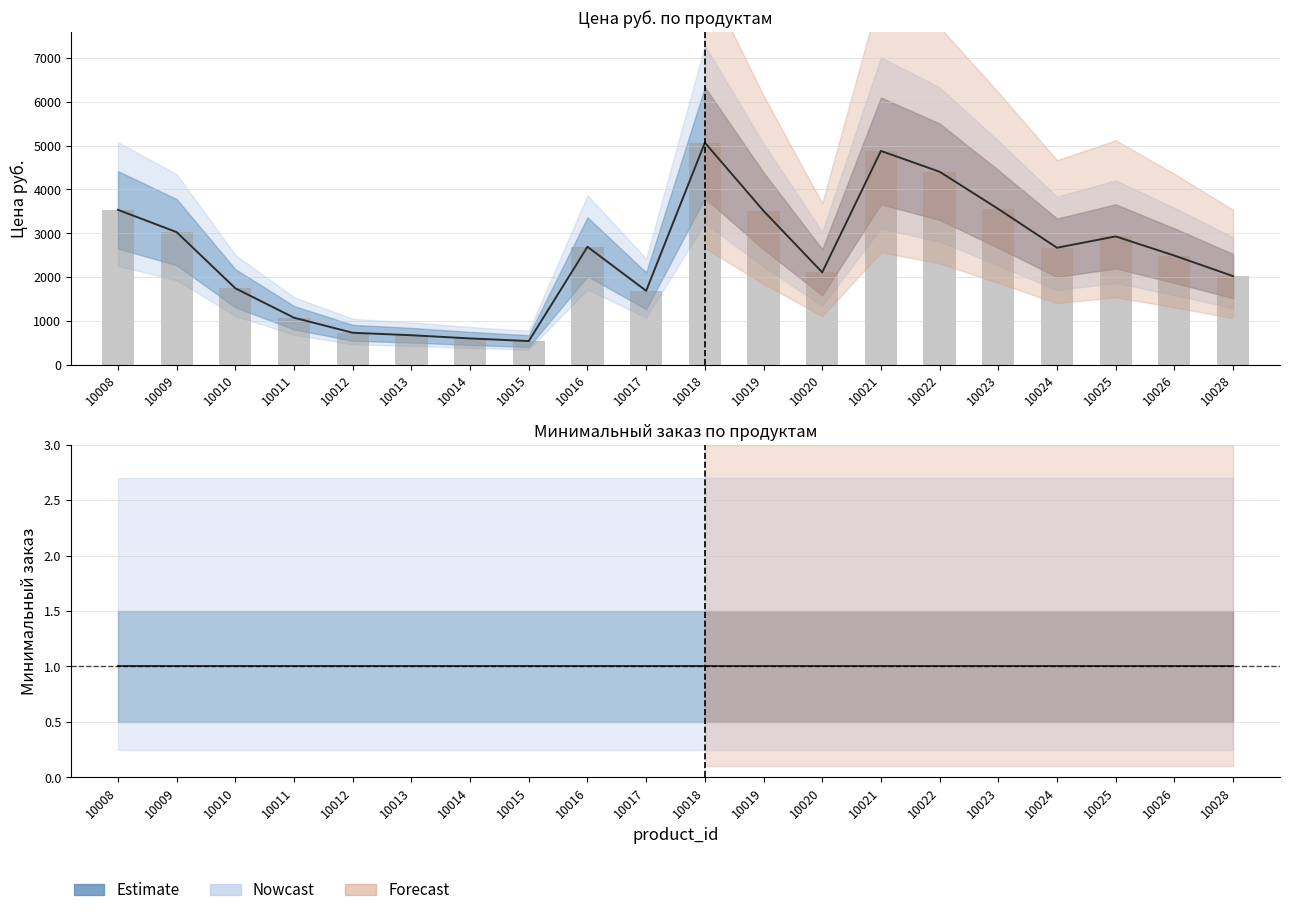

The Estimate line series shows 1 at 10016. True or false?

True